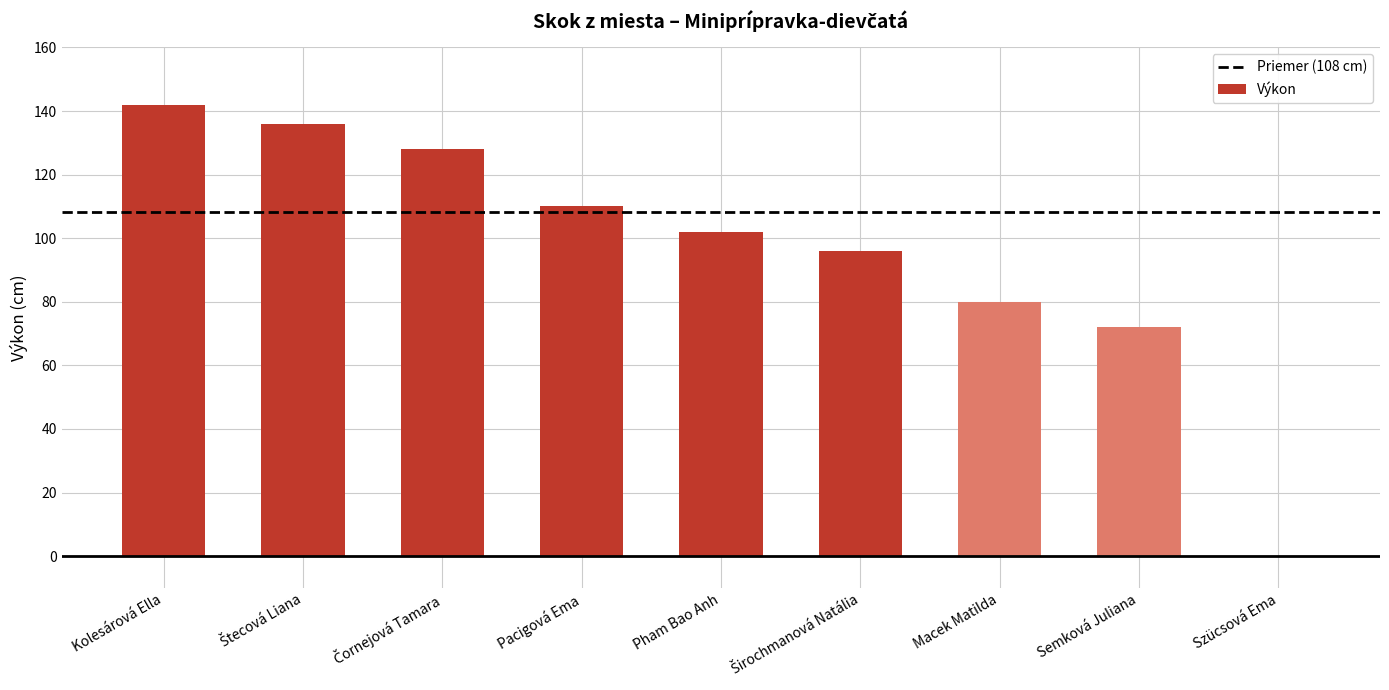

What is the sum of all values?

866